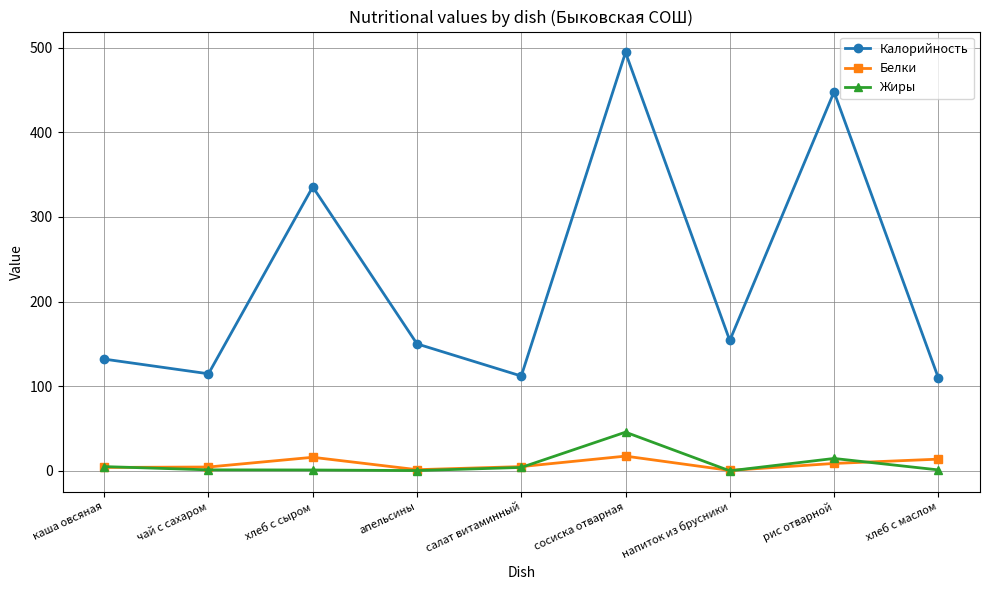

True or false: Калорийность has a value of 280.8 at рис отварной.

False